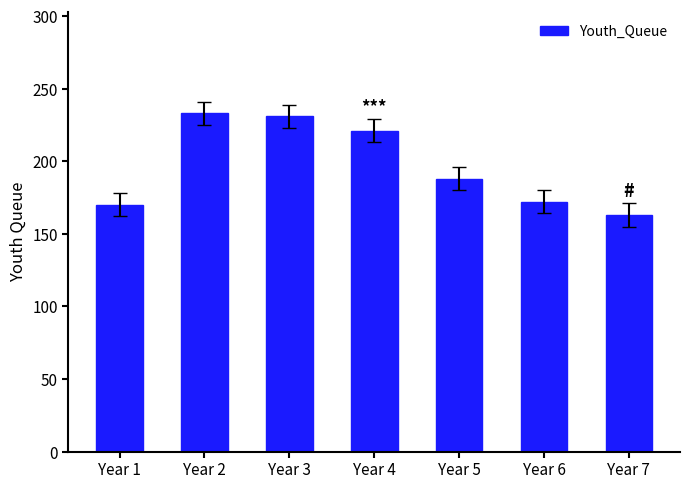

Where is the data nearest to the value 198?

Year 5